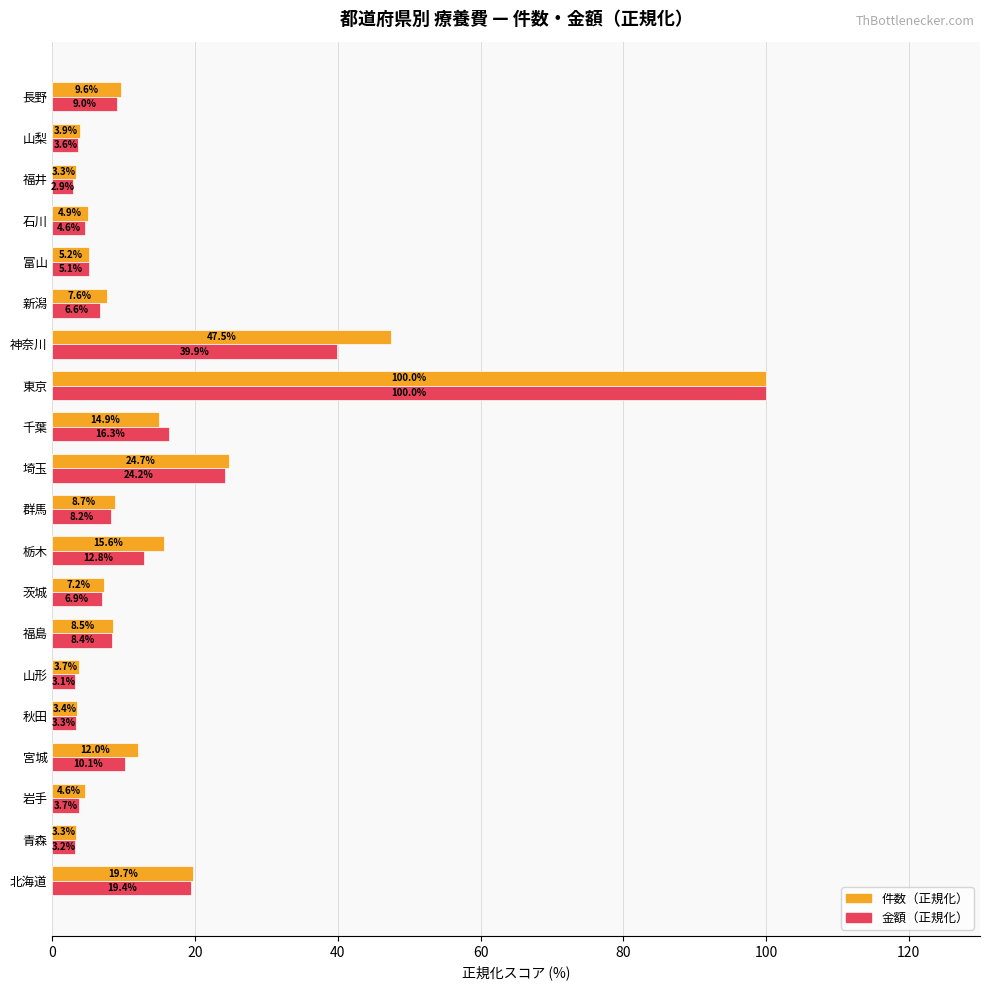

What are all the series names shown in the legend?

件数（正規化）, 金額（正規化）